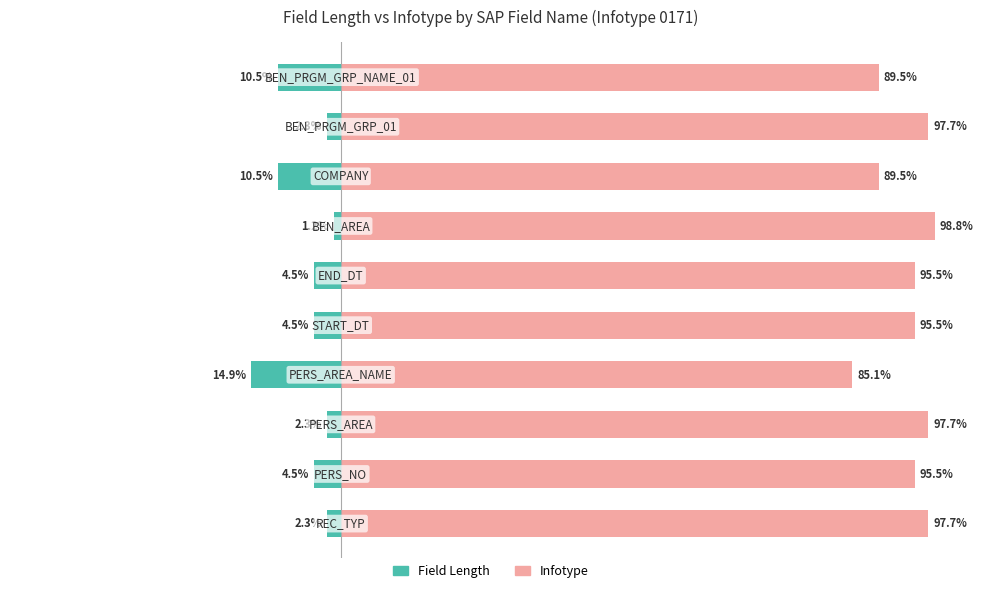

What are all the series names shown in the legend?

Field Length, Infotype